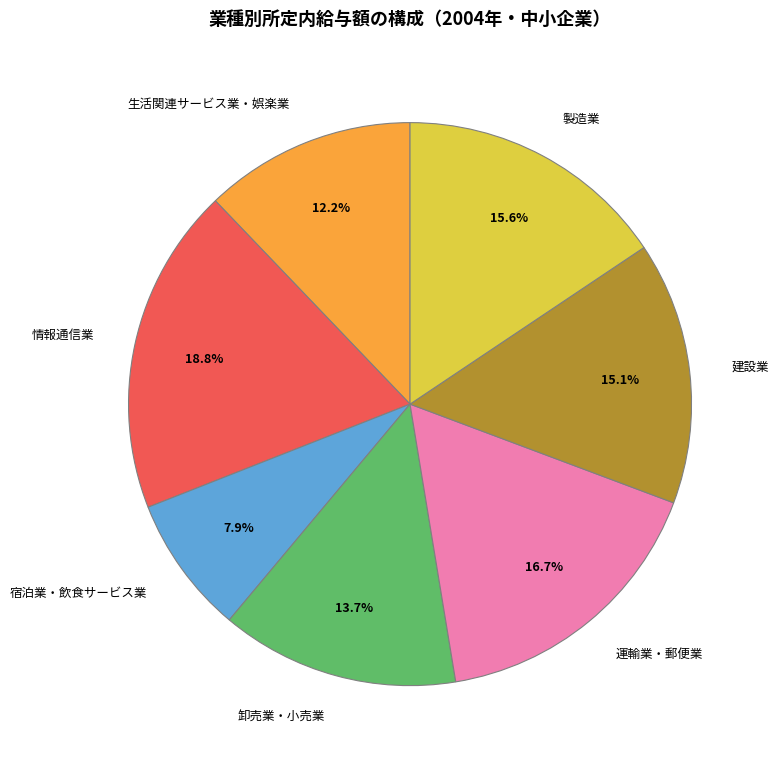

What portion of the pie excludes 建設業?

84.9%